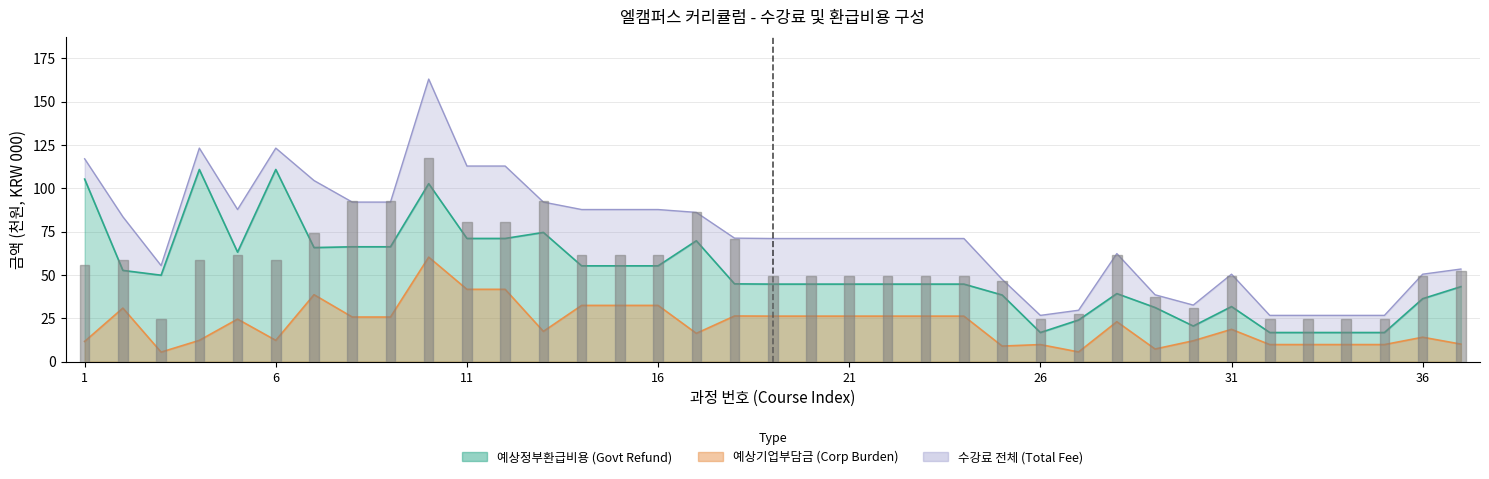

Reading left to right, what are all the values shown in this chart?

예상정부환급비용: 1=105.3	2=52.7	3=49.9	4=110.9	5=63.2	6=110.9	7=65.8	8=66.3	9=66.3	10=102.7	11=71.1	12=71.1	13=74.6	14=55.3	15=55.3	16=55.3	17=69.8	18=44.9	19=44.8	20=44.8	21=44.8	22=44.8	23=44.8	24=44.8	25=38.5	26=16.8	27=24.1	28=39.3	29=31.3	30=20.6	31=31.8	32=16.8	33=16.8	34=16.8	35=16.8	36=36.4	37=43.3
예상기업부담금: 1=11.7	2=30.9	3=5.5	4=12.3	5=24.6	6=12.3	7=38.7	8=25.8	9=25.8	10=60.3	11=41.8	12=41.8	13=17.5	14=32.5	15=32.5	16=32.5	17=16.4	18=26.4	19=26.3	20=26.3	21=26.3	22=26.3	23=26.3	24=26.3	25=9.0	26=9.9	27=5.6	28=23.1	29=7.3	30=12.1	31=18.7	32=9.9	33=9.9	34=9.9	35=9.9	36=14.1	37=10.2
수강료: 1=117.0	2=83.6	3=55.4	4=123.2	5=87.8	6=123.2	7=104.5	8=92.1	9=92.1	10=163.0	11=112.9	12=112.9	13=92.1	14=87.8	15=87.8	16=87.8	17=86.1	18=71.3	19=71.1	20=71.1	21=71.1	22=71.1	23=71.1	24=71.1	25=47.5	26=26.7	27=29.7	28=62.4	29=38.6	30=32.7	31=50.5	32=26.7	33=26.7	34=26.7	35=26.7	36=50.5	37=53.5